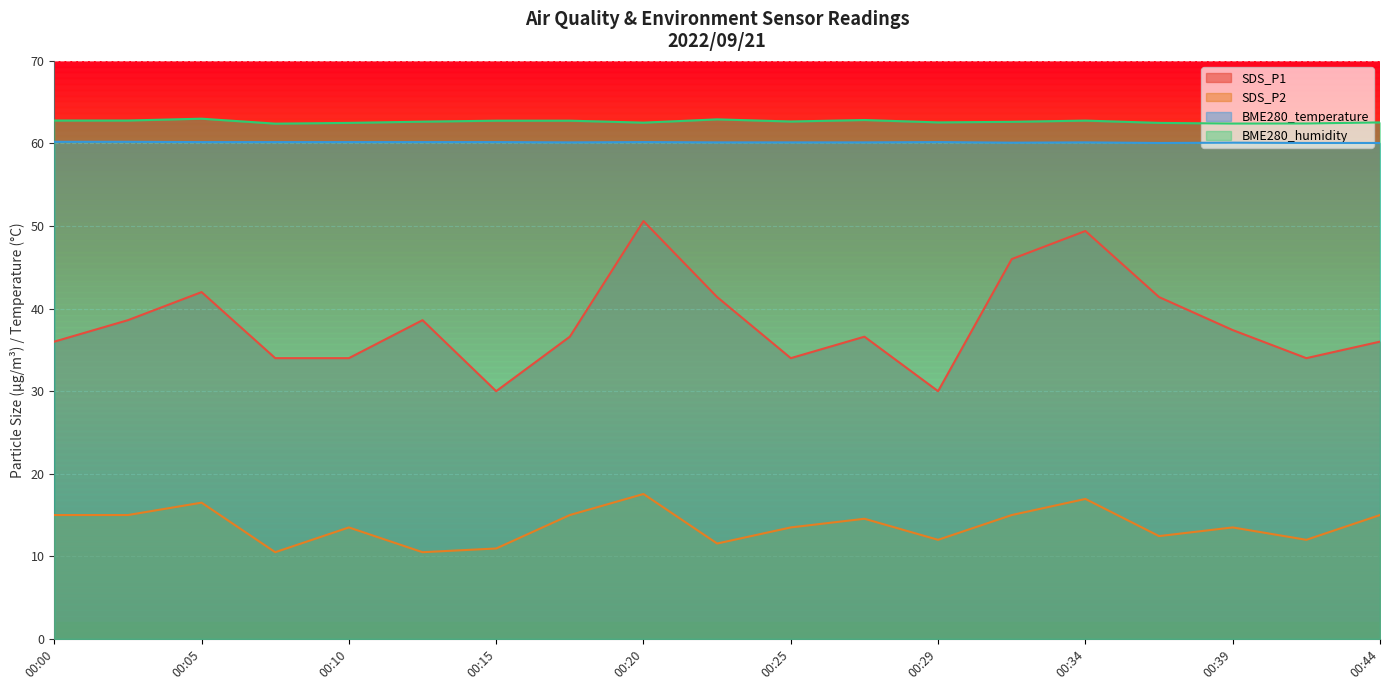

Rank the categories by SDS_P2 value from lowest to highest.

00:08, 00:12, 00:15, 00:22, 00:29, 00:42, 00:37, 00:10, 00:25, 00:39, 00:27, 00:00, 00:03, 00:17, 00:32, 00:44, 00:05, 00:34, 00:20